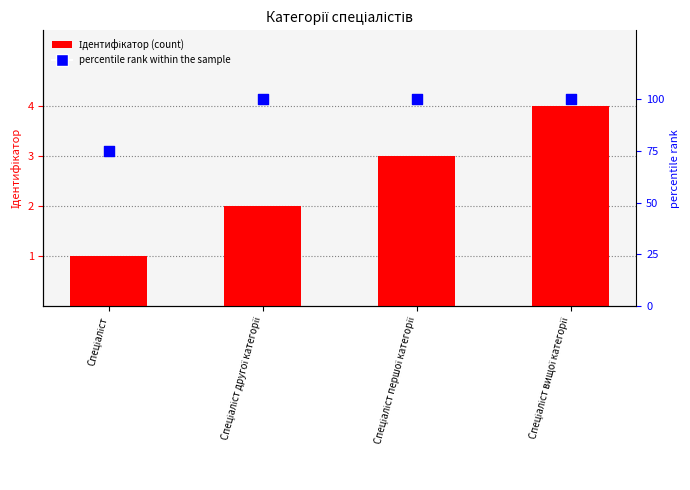

Which series reaches the maximum Y coordinate?

percentile rank within the sample